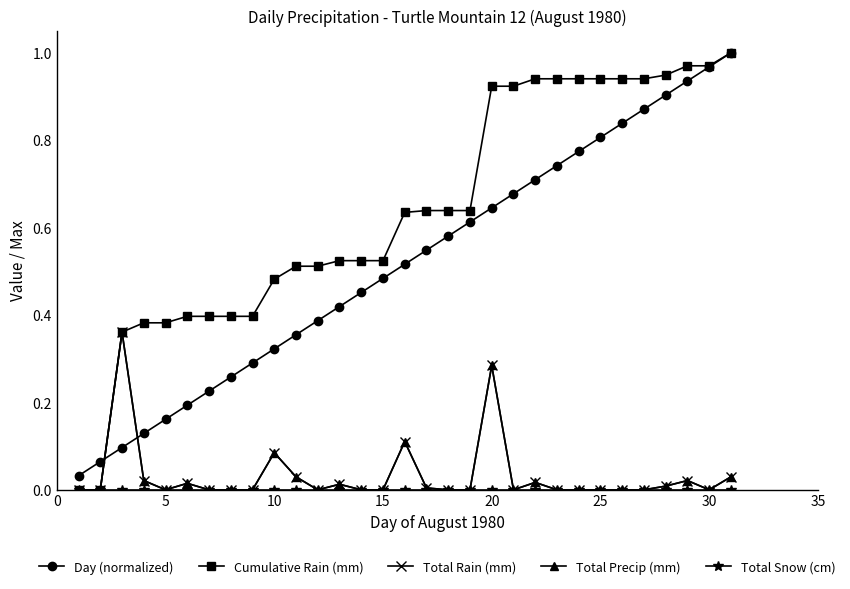

True or false: Day (normalized) and Cumulative Rain (mm) intersect in this chart.

True